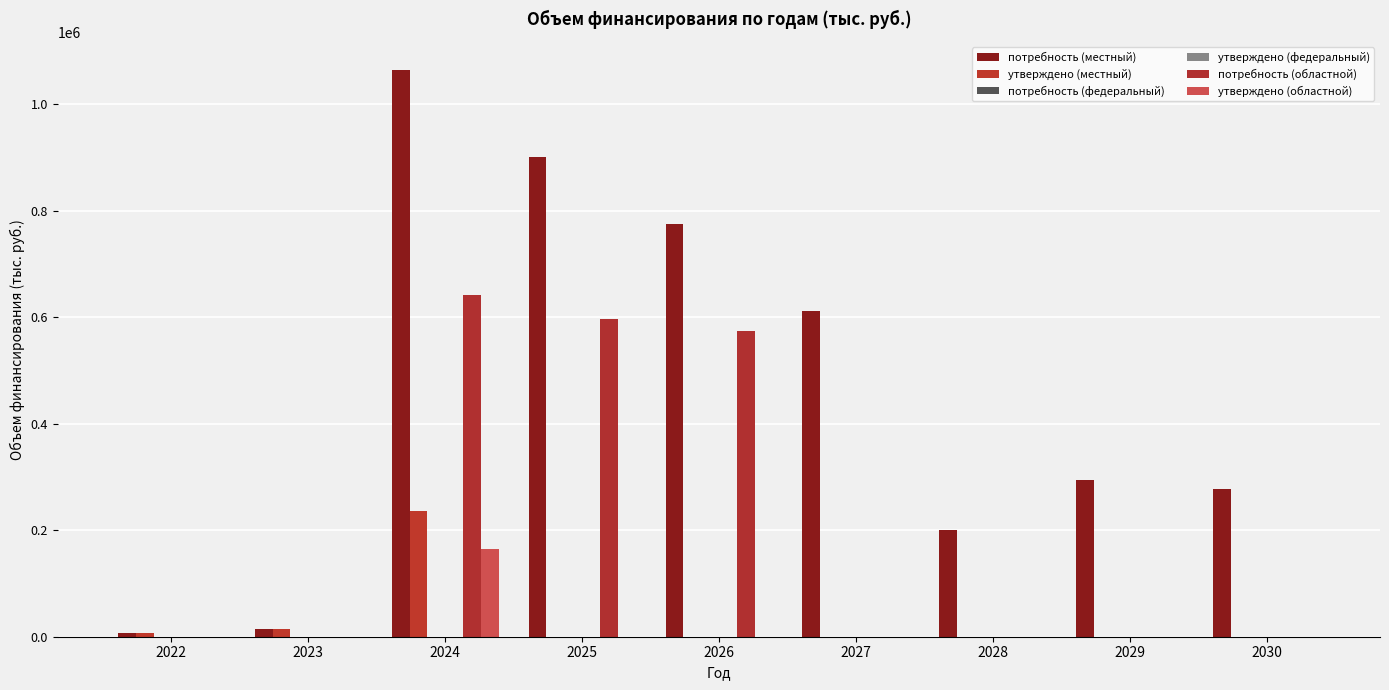

Reading right to left, list all the values displayed in this chart.

потребность (местный): 276513.7	294698.3	199612.6	611224.8	775376.6	899735.4	1063610.5	13566.8	6634.1
утверждено (местный): 0.0	0.0	0.0	0.0	0.0	0.0	235356.6	13566.8	6634.1
потребность (федеральный): 0.0	0.0	0.0	0.0	0.0	0.0	0.0	0.0	0.0
утверждено (федеральный): 0.0	0.0	0.0	0.0	0.0	0.0	0.0	0.0	0.0
потребность (областной): 0.0	0.0	0.0	0.0	573044.5	597140.7	641763.4	0.0	0.0
утверждено (областной): 0.0	0.0	0.0	0.0	0.0	0.0	165000.0	0.0	0.0